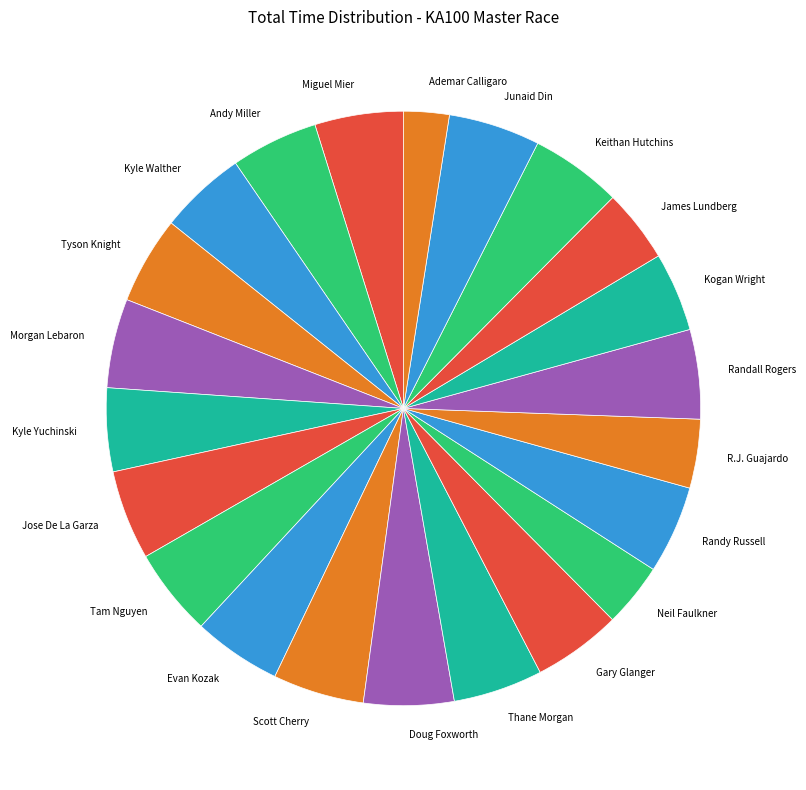

What is the ratio of the value at Junaid Din to the value at Randall Rogers?

1.0